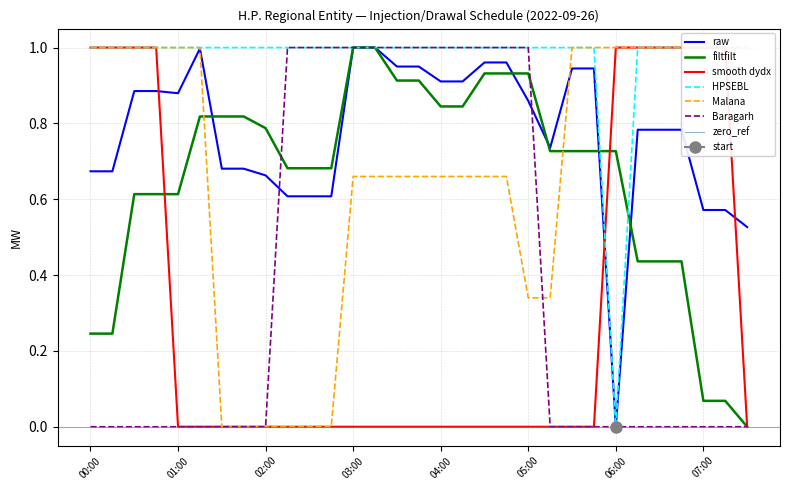

The value of Gov_HP at 06:00 is 0.7. True or false?

True